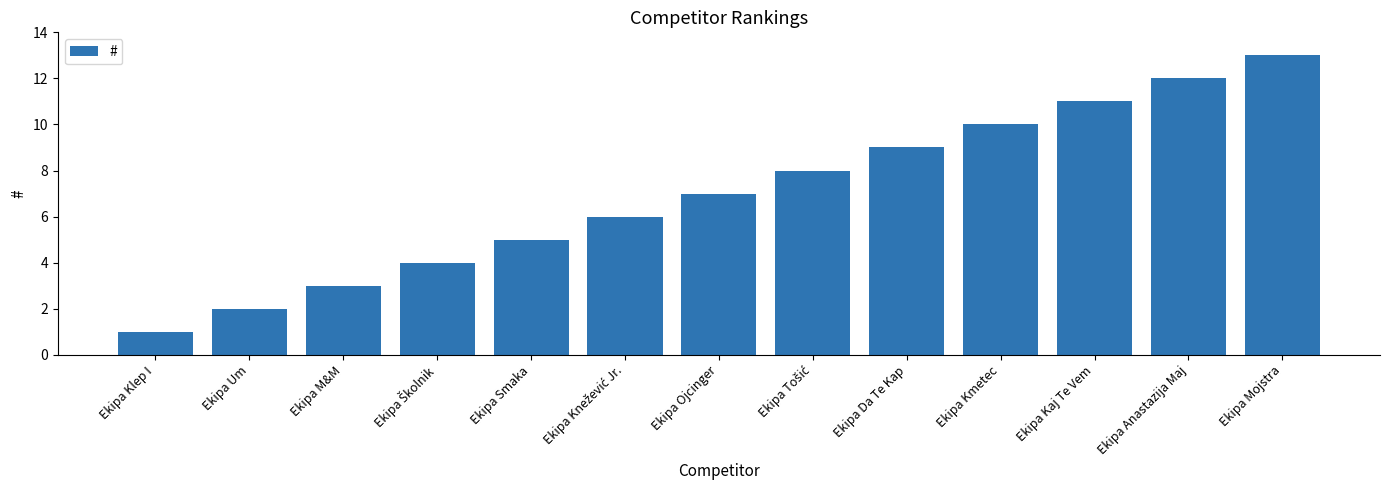

The value at Ekipa Anastazija Maj is 12. True or false?

True